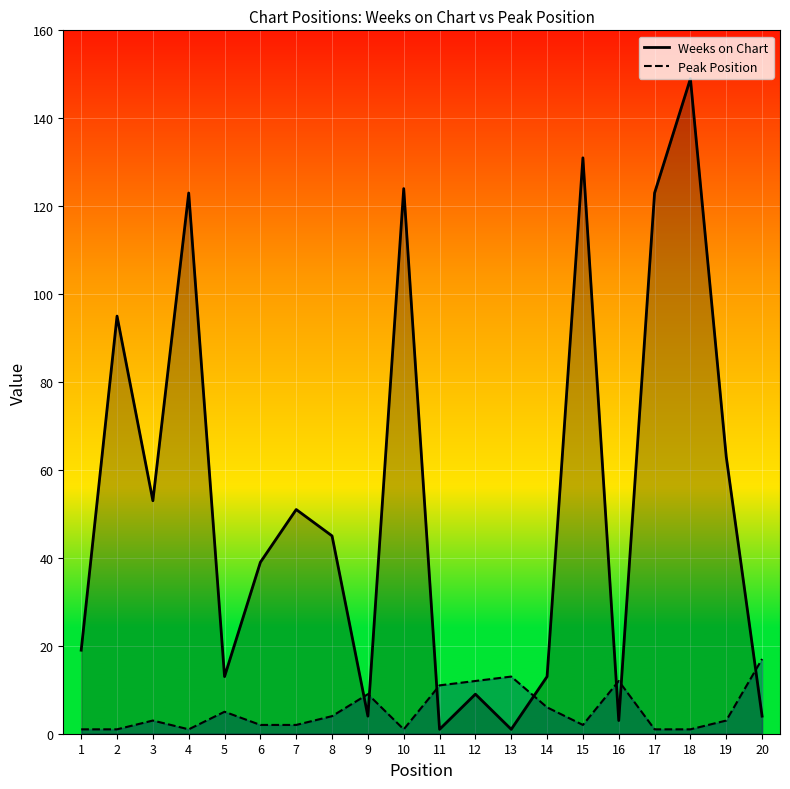

How many data points in Weeks on Chart are above 45?

9